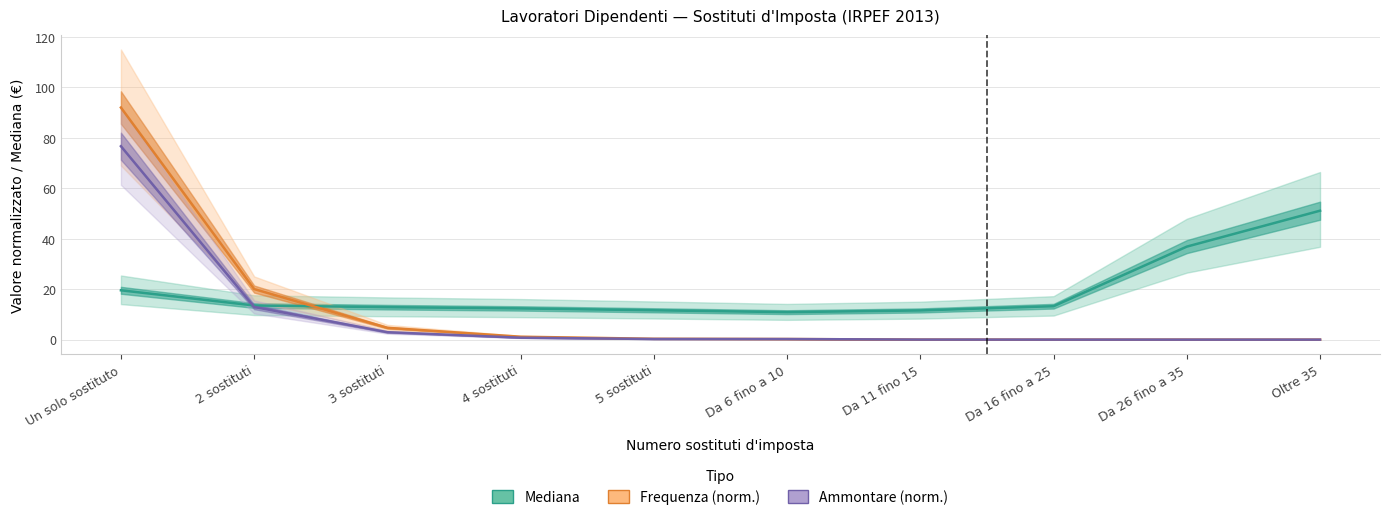

Which has a higher value, 5 sostituti or 3 sostituti?

3 sostituti